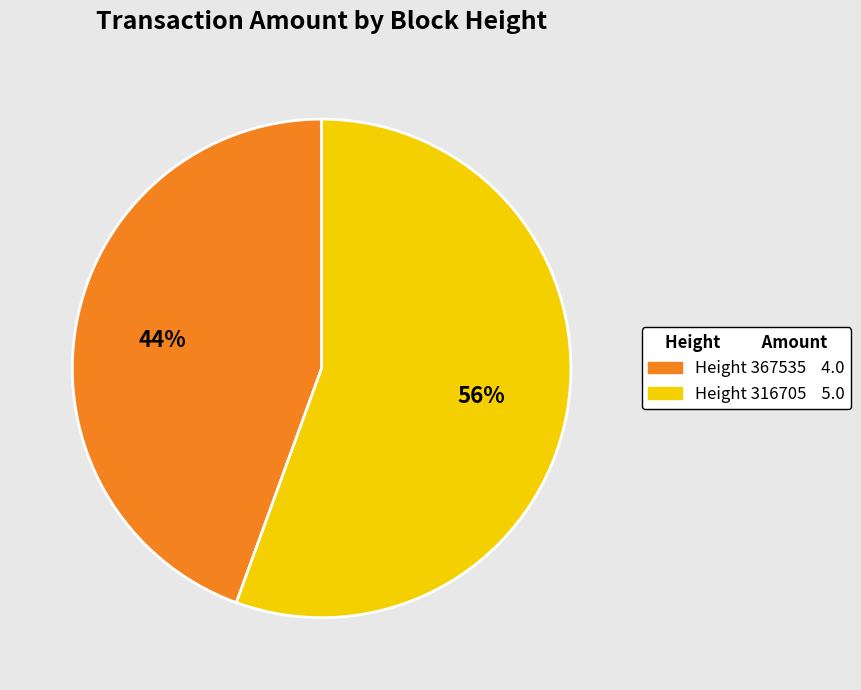

Does any single category account for the majority?

Yes